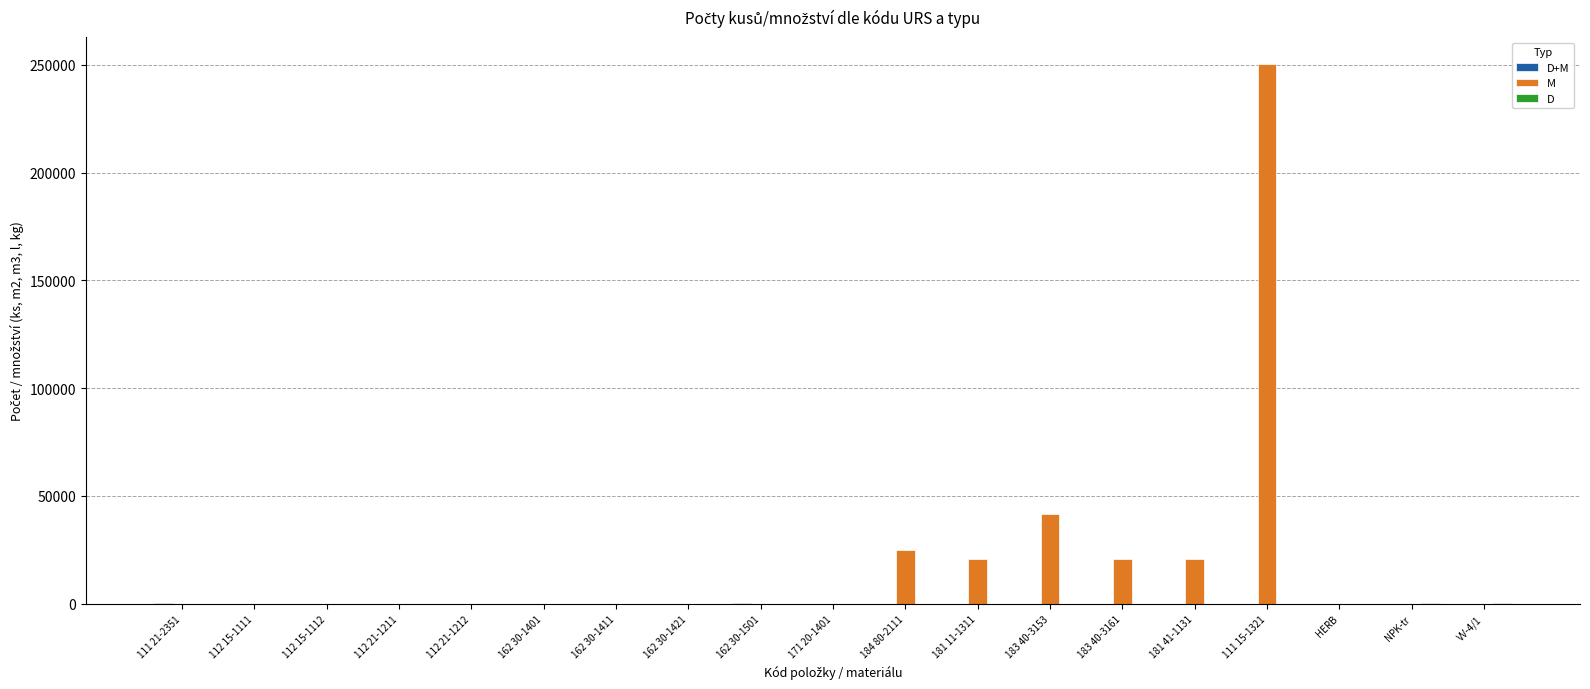

Which series has the largest total across all categories?

M